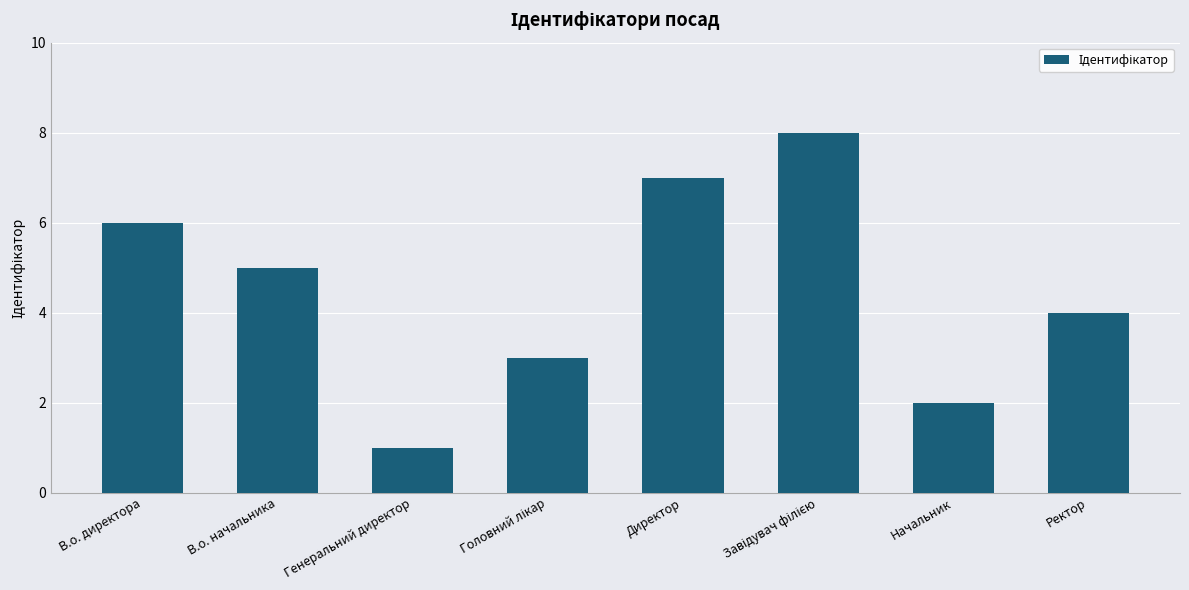

What is the sum of all values?

36